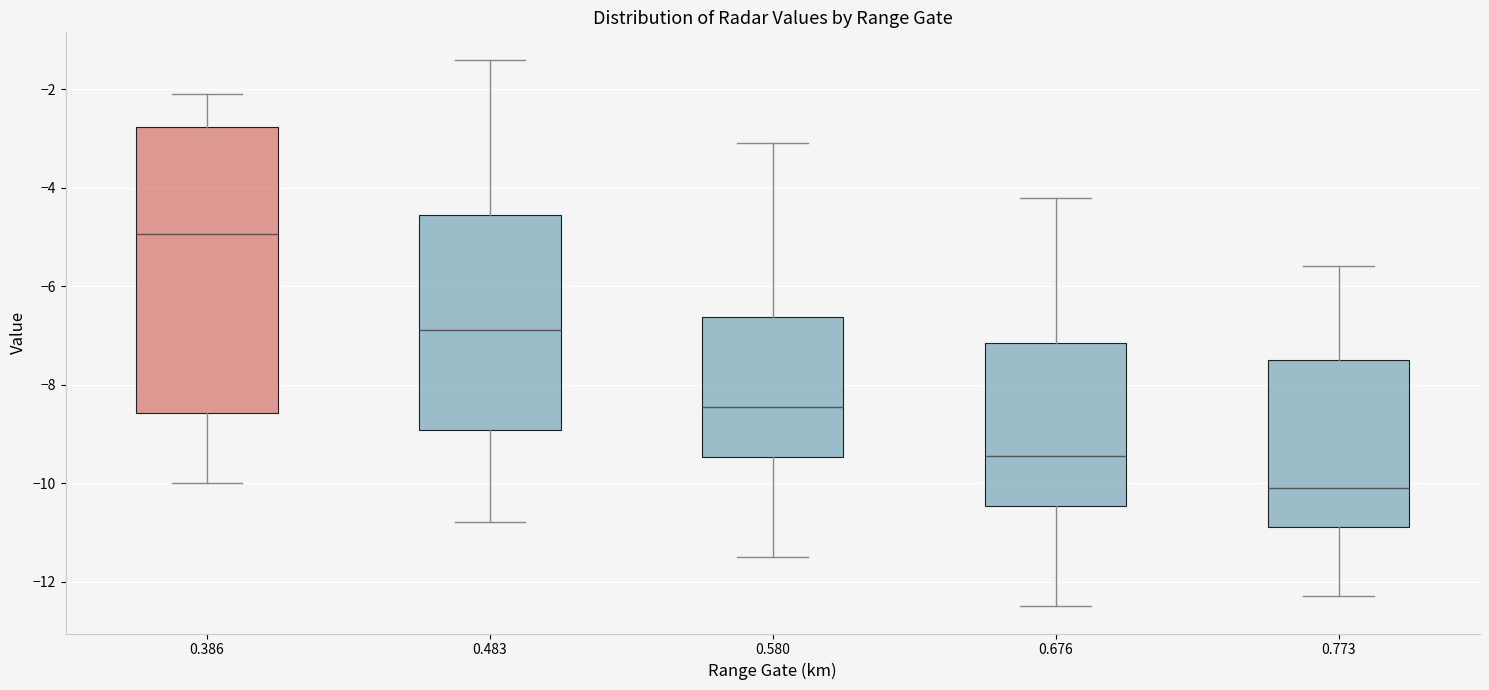

Which box is the tallest, from its lower edge to its upper edge?

0.386